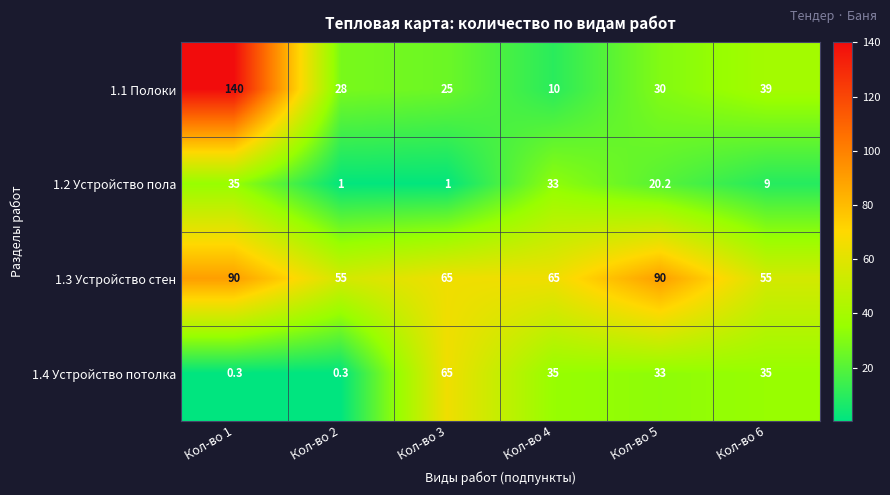

True or false: 1.3 Устройство стен has a value of 80.9 at Кол-во 2.

False